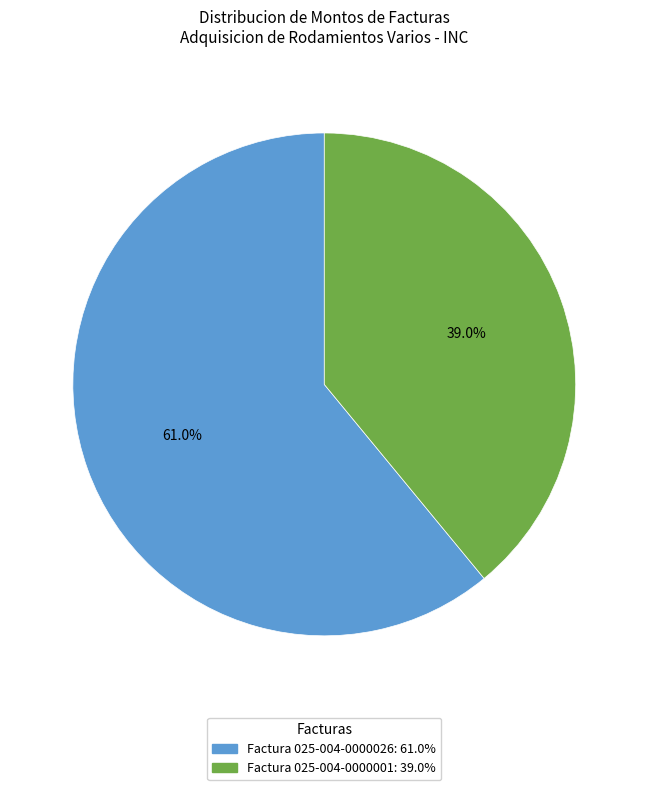

Is there a majority slice in this chart?

Yes